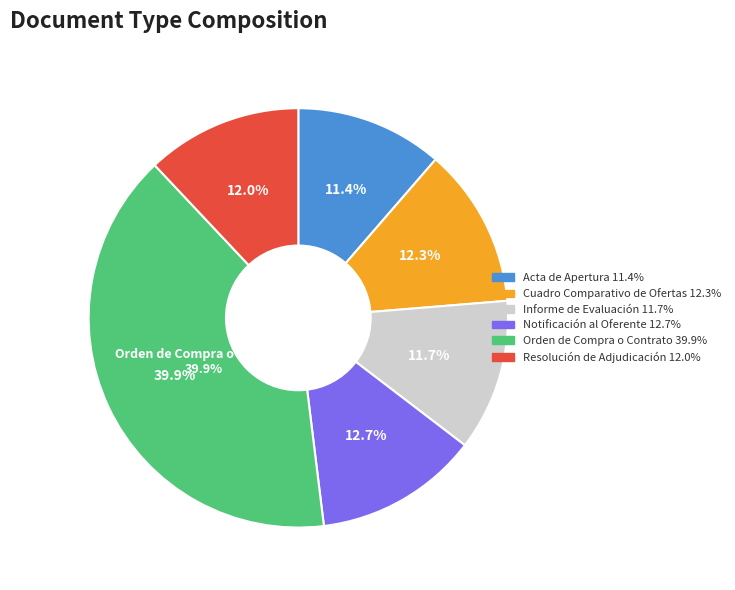

The Informe de Evaluación slice represents 12% of the pie. True or false?

True